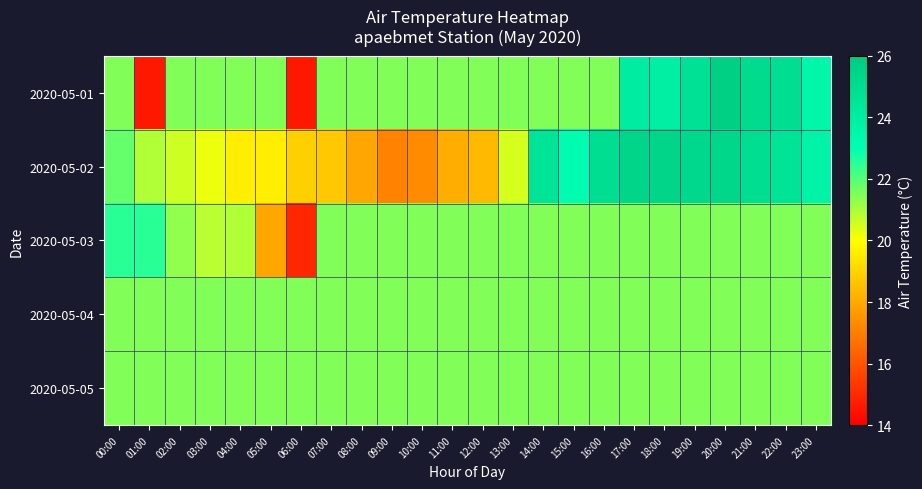

Reading left to right, extract all data points from this chart.

2020-05-01: 00:00=21.5	01:00=14.6	02:00=21.5	03:00=21.5	04:00=21.5	05:00=21.5	06:00=14.6	07:00=21.5	08:00=21.5	09:00=21.5	10:00=21.5	11:00=21.5	12:00=21.5	13:00=21.5	14:00=21.5	15:00=21.5	16:00=21.5	17:00=24.0	18:00=23.9	19:00=24.7	20:00=25.7	21:00=25.1	22:00=24.9	23:00=23.5
2020-05-02: 00:00=21.8	01:00=20.9	02:00=20.6	03:00=20.2	04:00=19.6	05:00=19.6	06:00=18.9	07:00=18.7	08:00=17.9	09:00=17.1	10:00=17.3	11:00=18.1	12:00=18.4	13:00=20.5	14:00=24.5	15:00=23.1	16:00=24.9	17:00=25.4	18:00=25.4	19:00=25.2	20:00=25.3	21:00=24.9	22:00=24.5	23:00=23.7
2020-05-03: 00:00=22.5	01:00=22.5	02:00=21.3	03:00=20.8	04:00=20.9	05:00=17.9	06:00=14.9	07:00=21.5	08:00=21.5	09:00=21.5	10:00=21.5	11:00=21.5	12:00=21.5	13:00=21.5	14:00=21.5	15:00=21.5	16:00=21.5	17:00=21.5	18:00=21.5	19:00=21.5	20:00=21.5	21:00=21.5	22:00=21.5	23:00=21.5
2020-05-04: 00:00=21.5	01:00=21.5	02:00=21.5	03:00=21.5	04:00=21.5	05:00=21.5	06:00=21.5	07:00=21.5	08:00=21.5	09:00=21.5	10:00=21.5	11:00=21.5	12:00=21.5	13:00=21.5	14:00=21.5	15:00=21.5	16:00=21.5	17:00=21.5	18:00=21.5	19:00=21.5	20:00=21.5	21:00=21.5	22:00=21.5	23:00=21.5
2020-05-05: 00:00=21.5	01:00=21.5	02:00=21.5	03:00=21.5	04:00=21.5	05:00=21.5	06:00=21.5	07:00=21.5	08:00=21.5	09:00=21.5	10:00=21.5	11:00=21.5	12:00=21.5	13:00=21.5	14:00=21.5	15:00=21.5	16:00=21.5	17:00=21.5	18:00=21.5	19:00=21.5	20:00=21.5	21:00=21.5	22:00=21.5	23:00=21.5